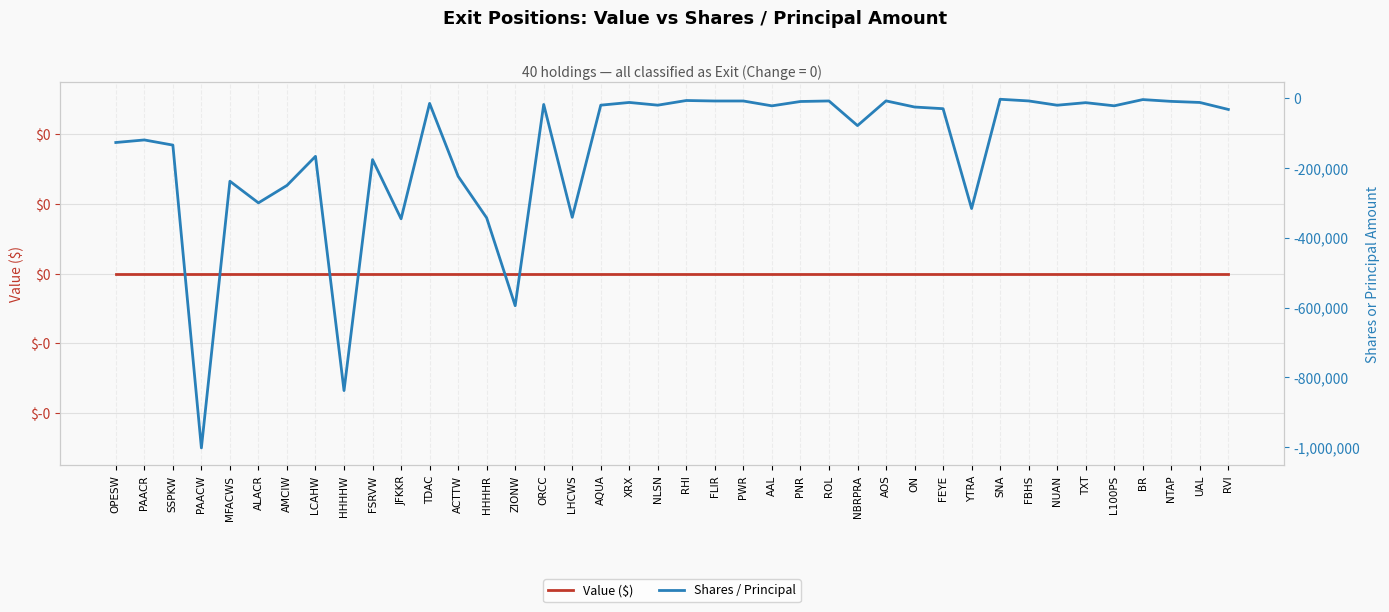

True or false: Value ($) and Shares / Principal intersect in this chart.

False